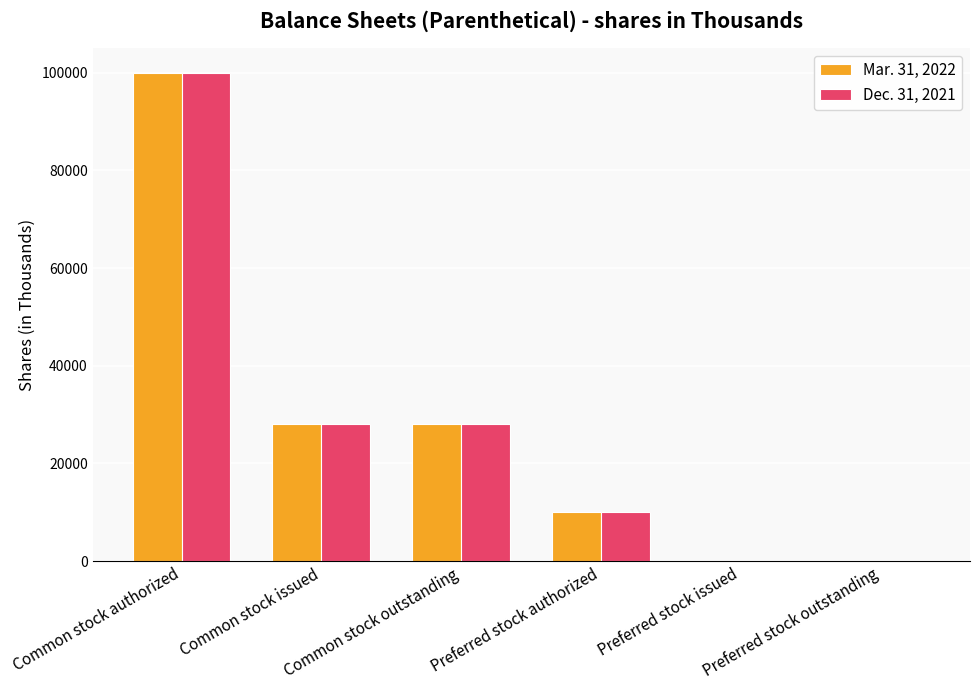

At which label does Dec. 31, 2021 first exceed 27980?

Common stock authorized